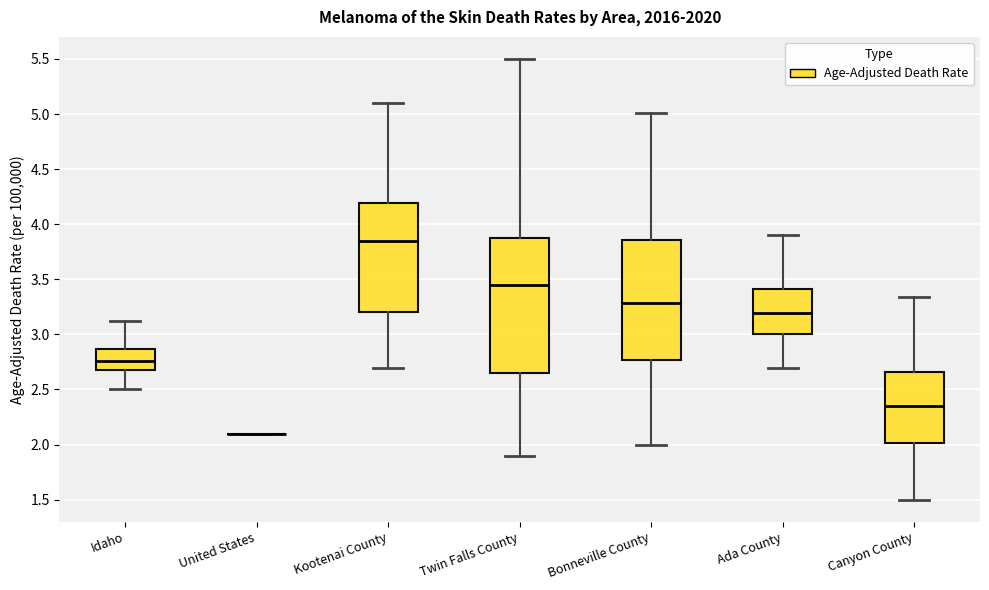

Which box is the tallest, from its lower edge to its upper edge?

Twin Falls County